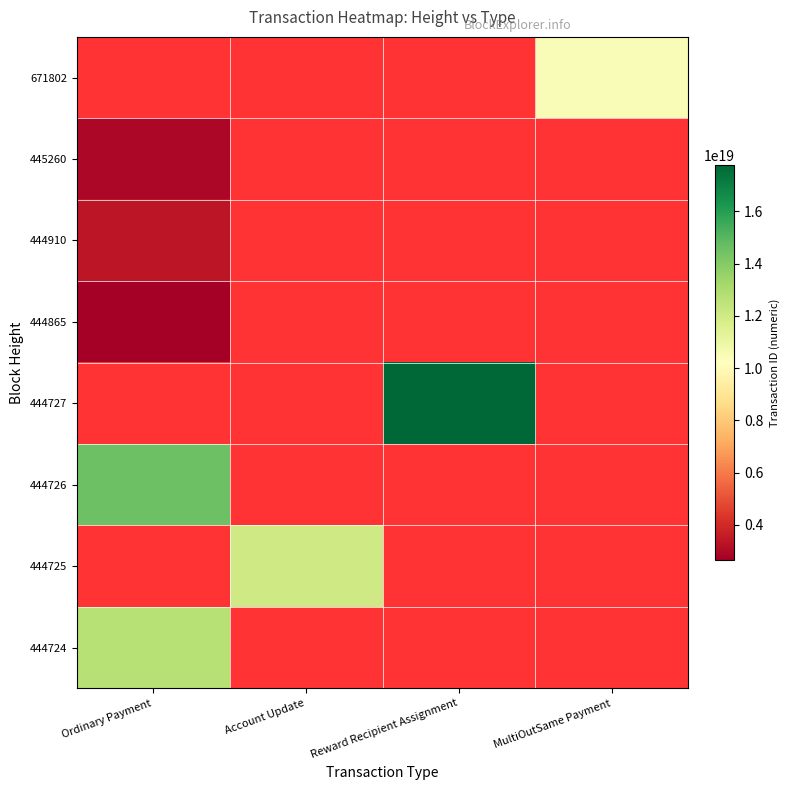

Rank the series at MultiOutSame Payment from highest to lowest value.

444724, 444725, 444726, 444727, 444865, 444910, 445260, 671802